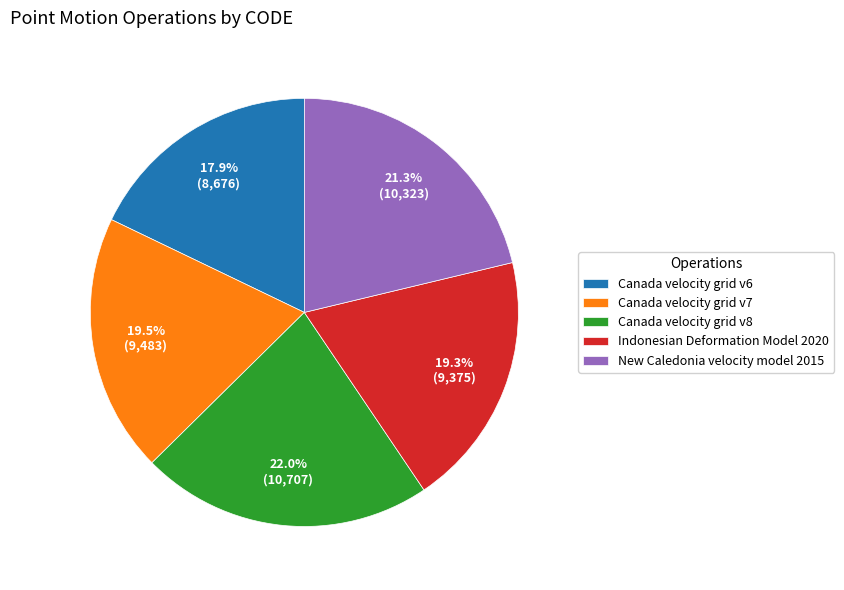

Is Canada velocity grid v7 the majority of the pie?

No